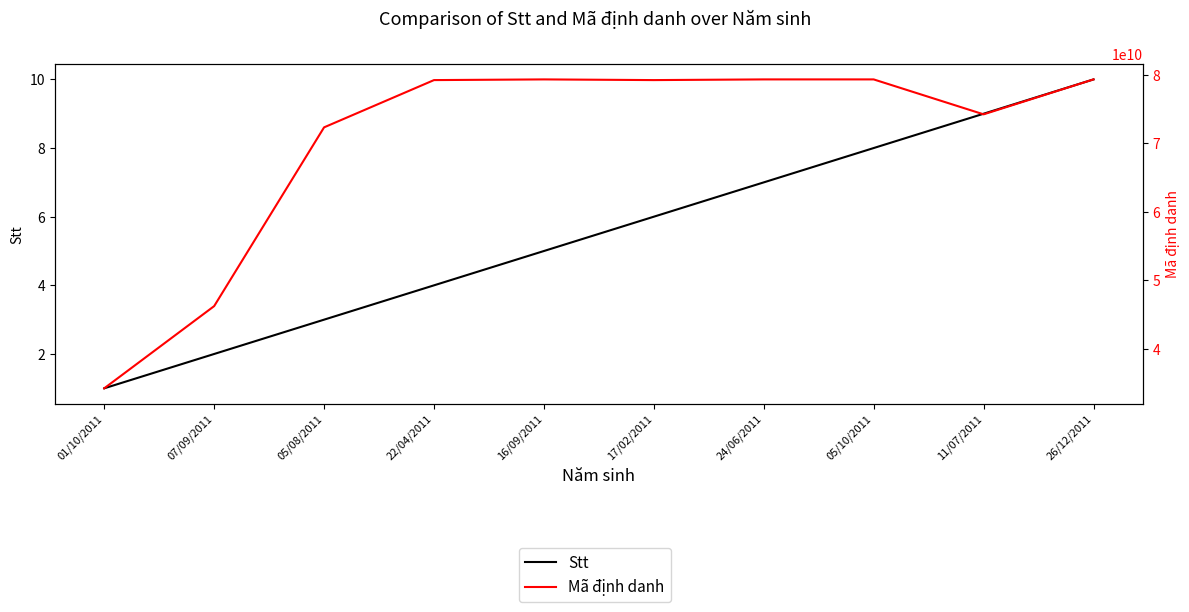

What is the lowest value of the Mã định danh series?

34211002856